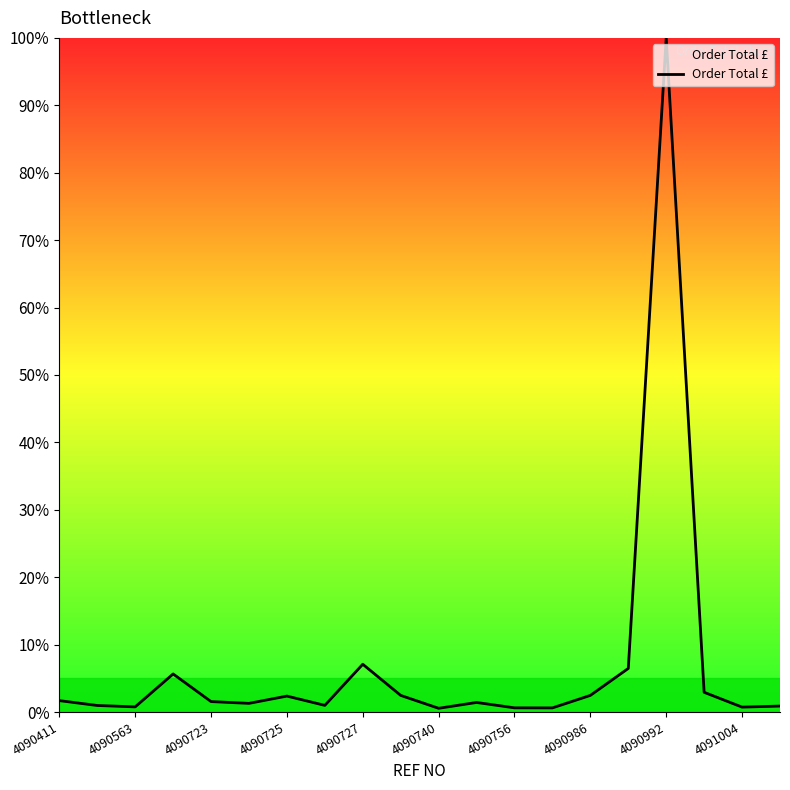

What is the difference between the maximum and minimum values?

99.4